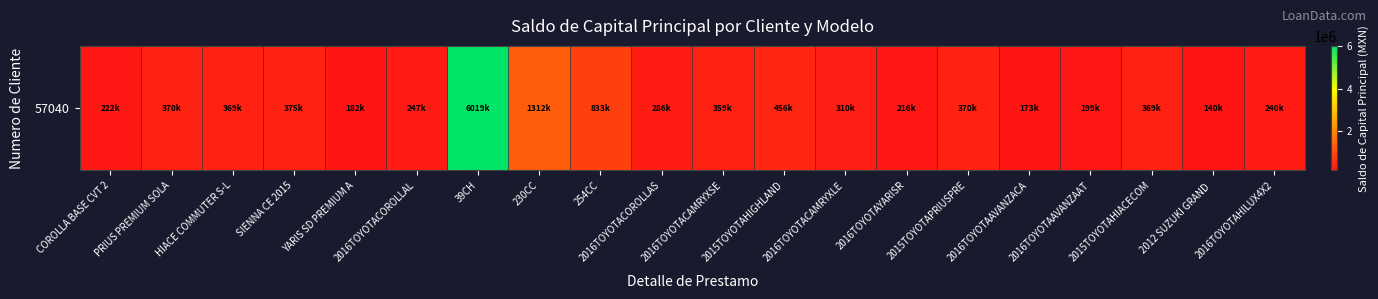

Reading right to left, what are all the values shown in this chart?

2016TOYOTAHILUX4X2=239660.1	2012 SUZUKI GRAND =139520.0	2015TOYOTAHIACECOM=369250.5	2016TOYOTAAVANZAAT=199381.9	2016TOYOTAAVANZACA=173281.9	2015TOYOTAPRIUSPRE=369693.9	2016TOYOTAYARISR=216370.2	2016TOYOTACAMRYXLE=309520.8	2015TOYOTAHIGHLAND=456444.7	2016TOYOTACAMRYXSE=359485.3	2016TOYOTACOROLLAS=285712.0	254CC=833333.4	230CC=1312500.0	39CH=6018933.6	2016TOYOTACOROLLAL=247433.4	YARIS SD PREMIUM A=181974.5	SIENNA CE 2015=375034.9	HIACE COMMUTER S-L=369205.6	PRIUS PREMIUM SOLA=369649.0	COROLLA BASE CVT 2=222063.0